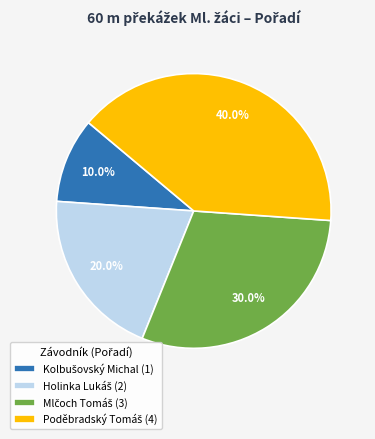

Is there a majority slice in this chart?

No